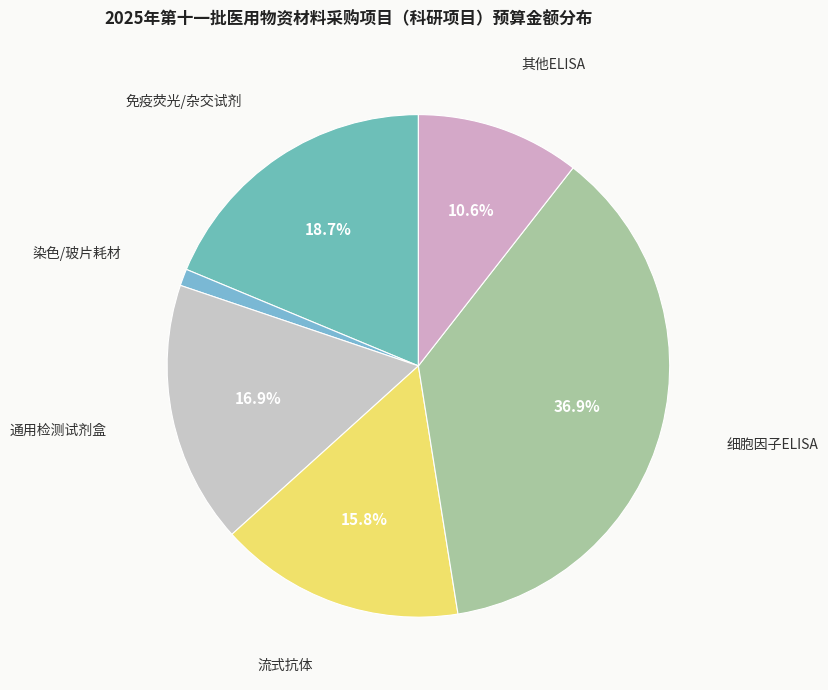

Count the number of slices in the pie.

6